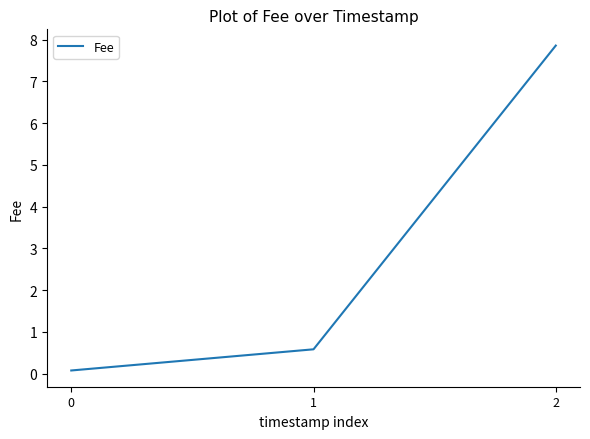

Reading left to right, list all the values displayed in this chart.

0.1	0.6	7.9